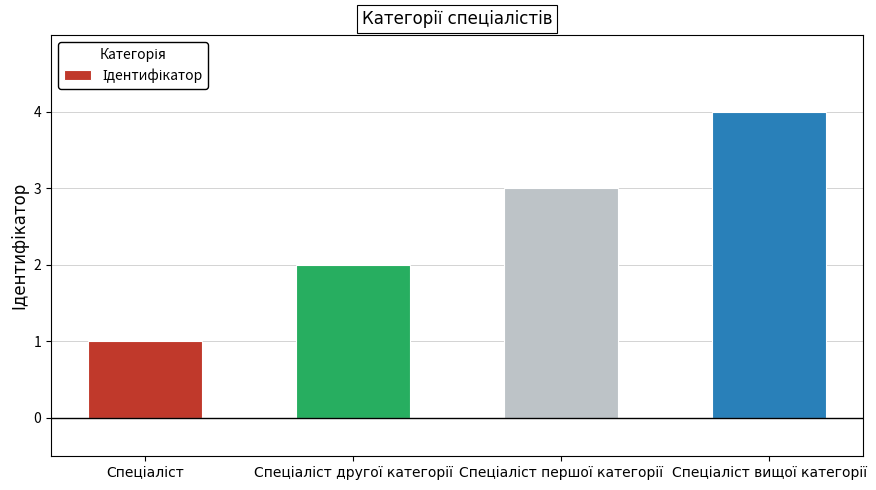

Are the bars grouped side by side (vs. stacked)?

No